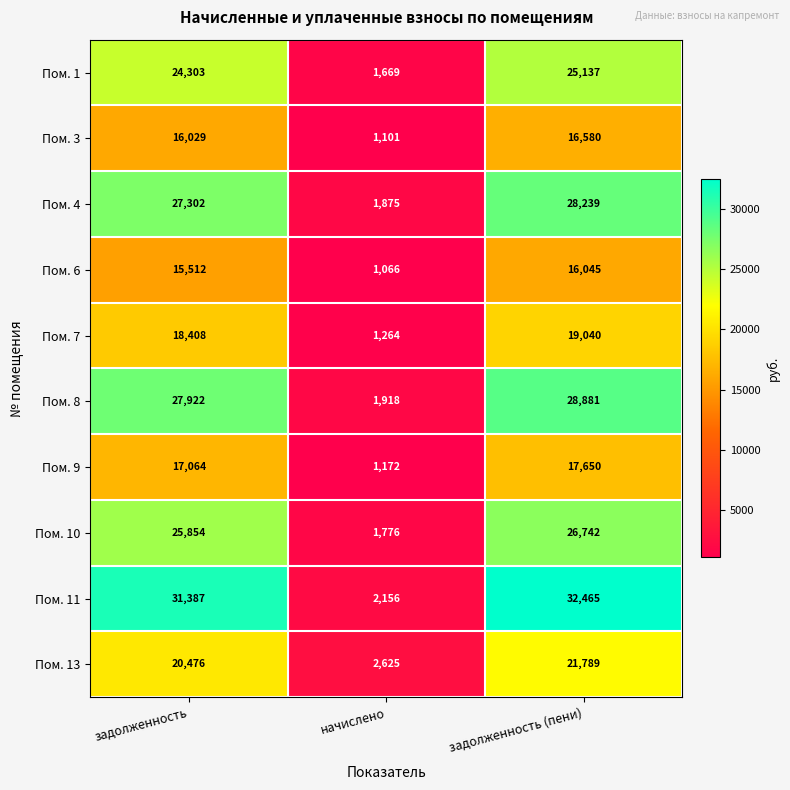

Which series has the widest spread of values?

Пом. 11